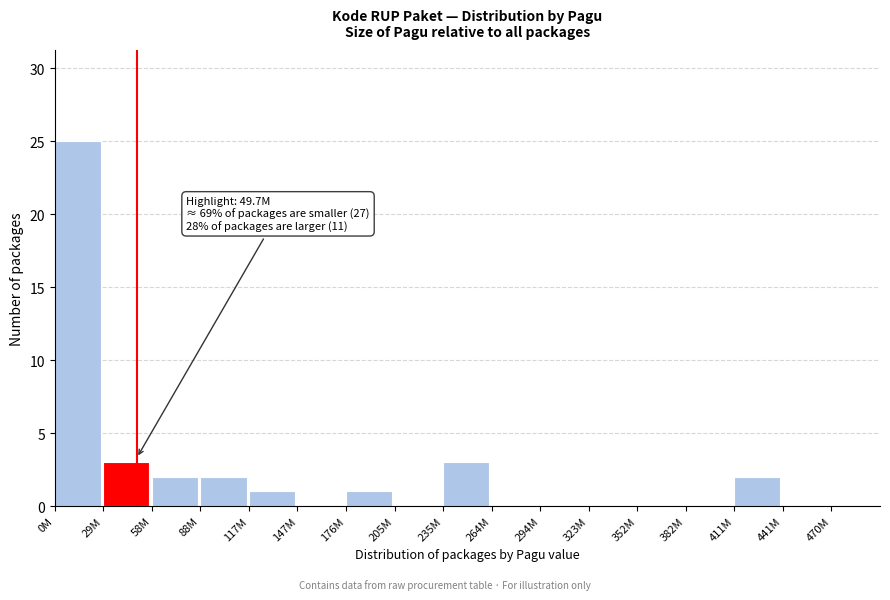

Reading right to left, extract all data points from this chart.

470M=0	441M=0	411M=2	382M=0	352M=0	323M=0	294M=0	264M=0	235M=3	205M=0	176M=1	147M=0	117M=1	88M=2	58M=2	29M=3	0M=25